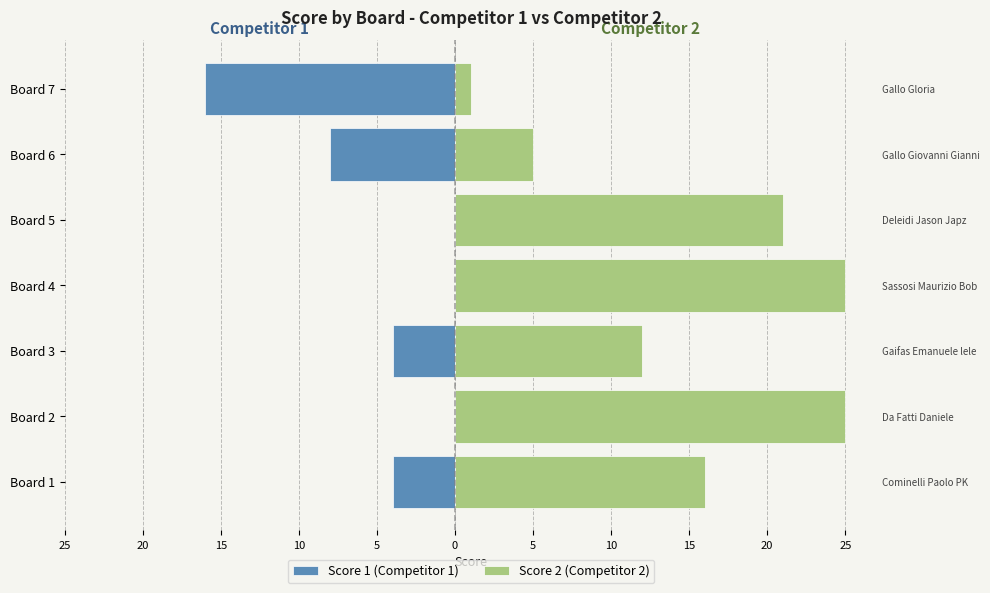

Which has a higher value, Board 2 or Board 4?

Board 2